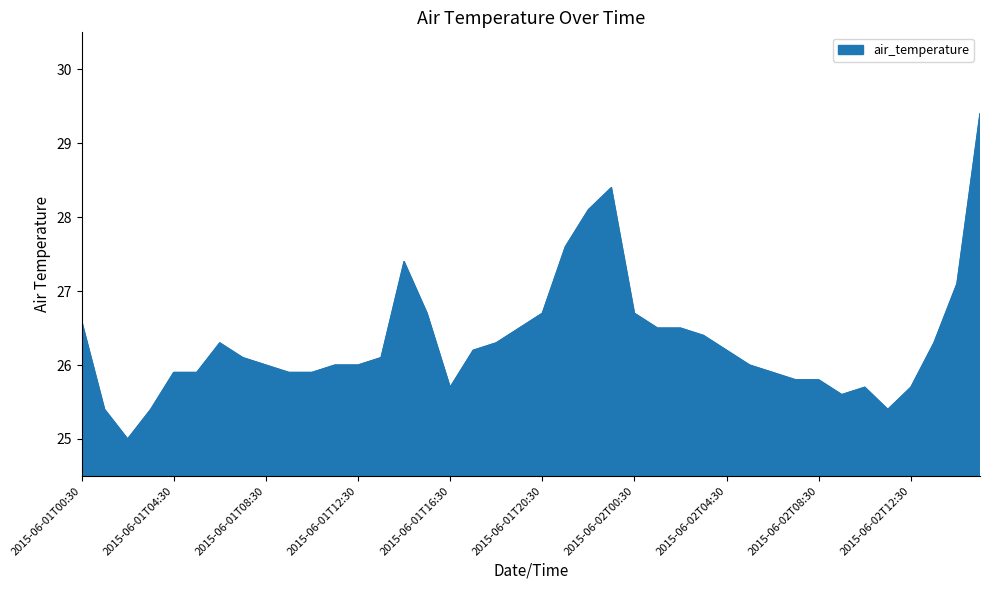

What is the difference between the maximum and minimum values?

4.4